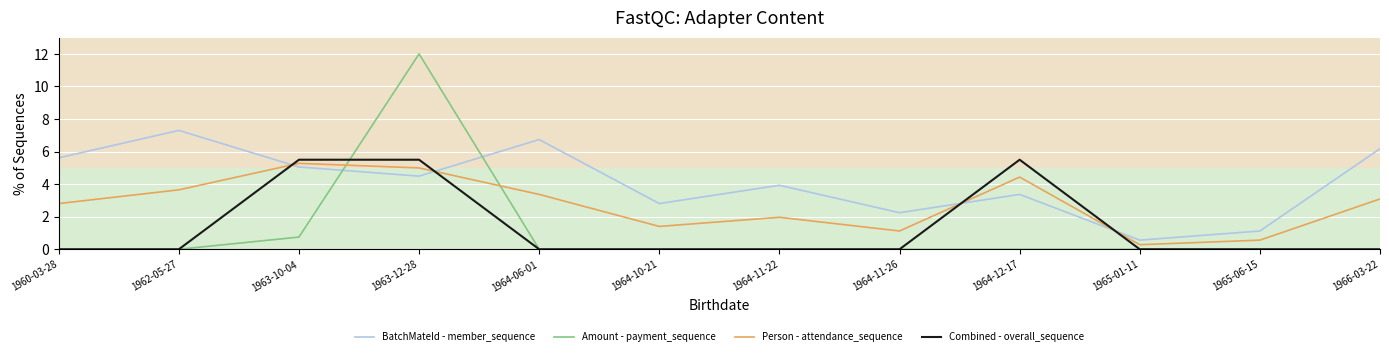

In Amount - payment_sequence, how many points are higher than both neighbors (excluding endpoints)?

1